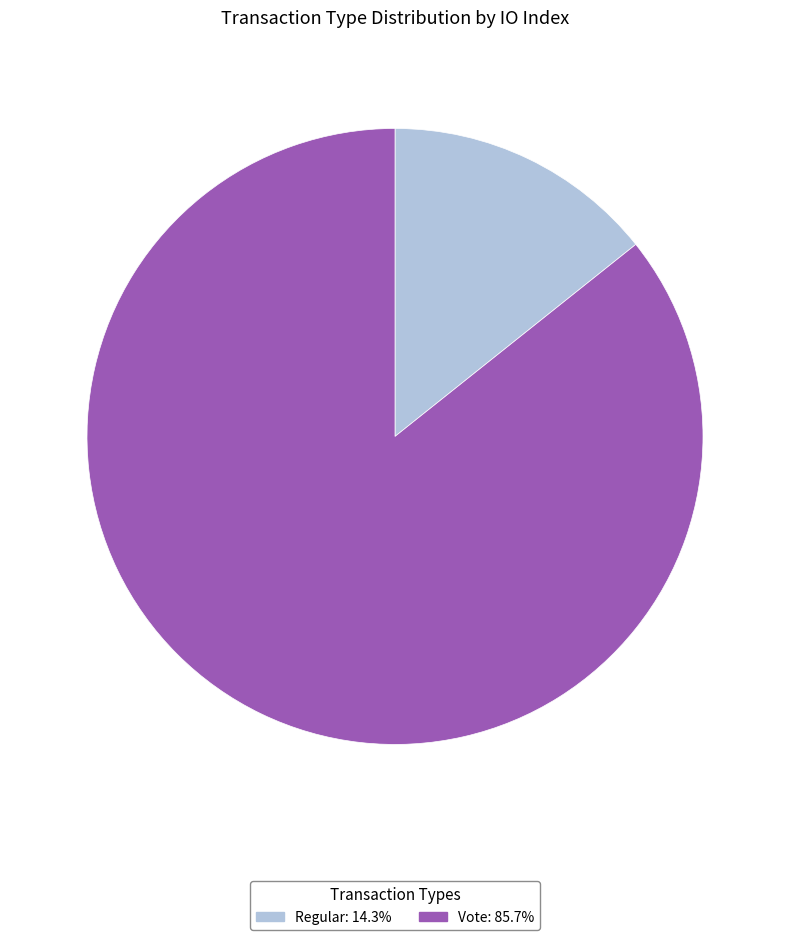

Does Vote represent more than half of the total?

Yes